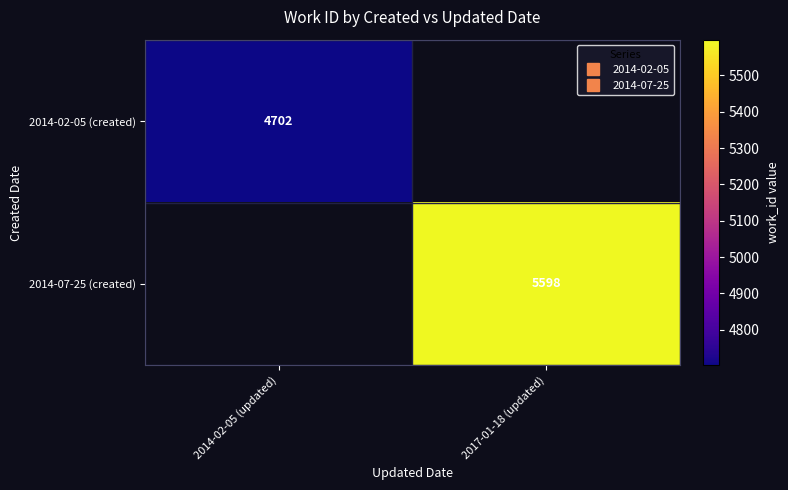

List the series in order of their overall mean, lowest first.

2014-02-05 (created), 2014-07-25 (created)